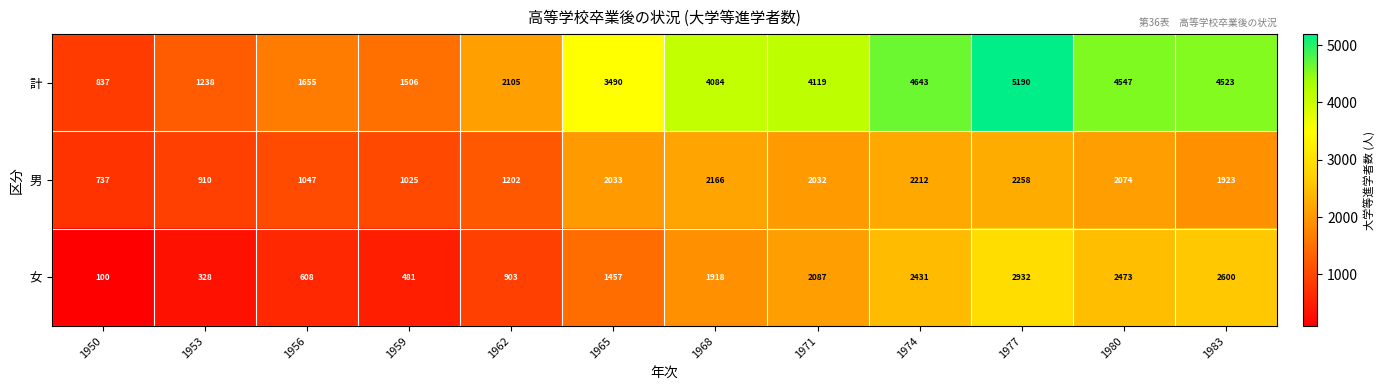

What is the difference between the 女 values at 1962 and 1971?

1184